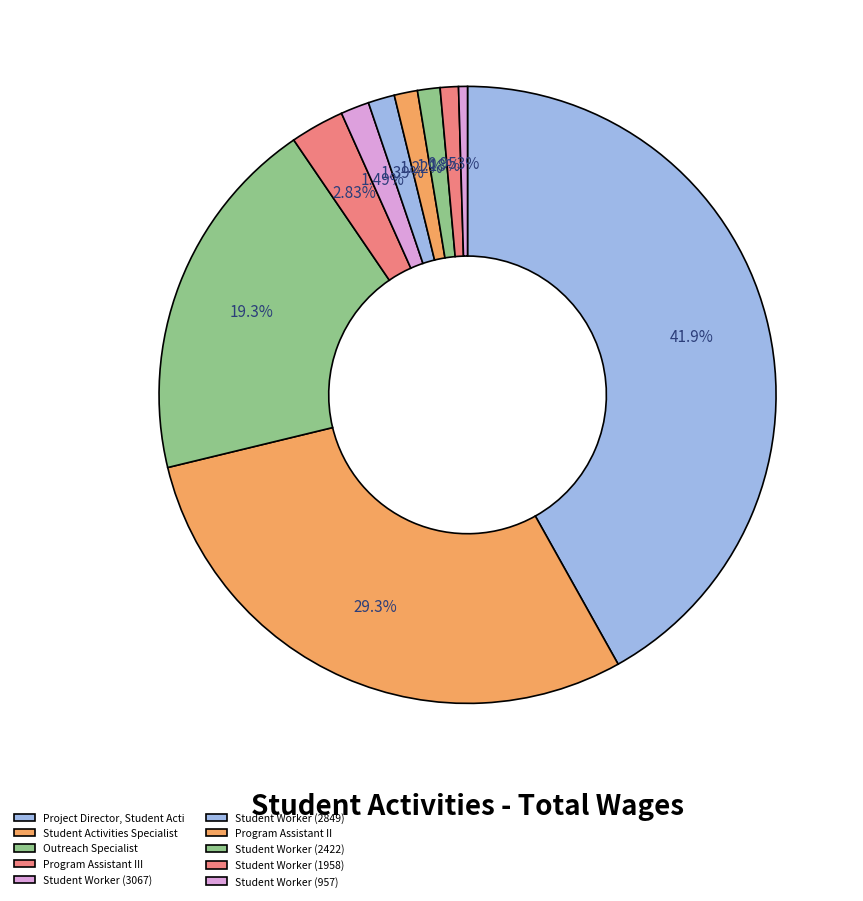

What percentage do Project Director, Student Acti and Student Worker (2849) together represent?

43.3%